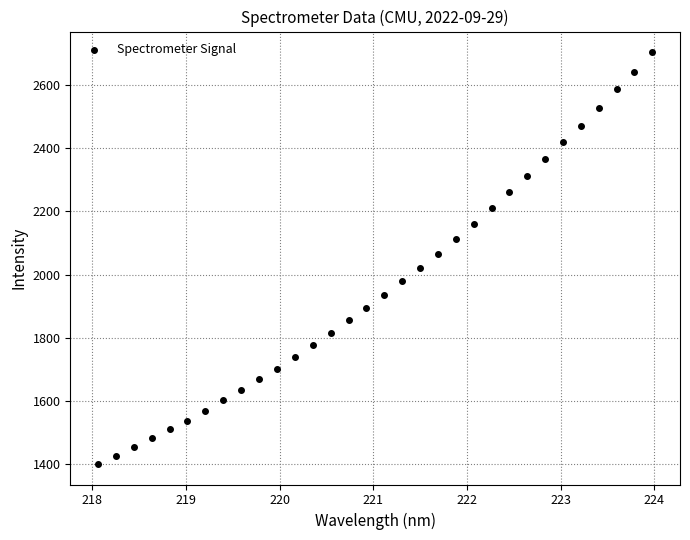

What is the range of X values (max minus min)?

5.9